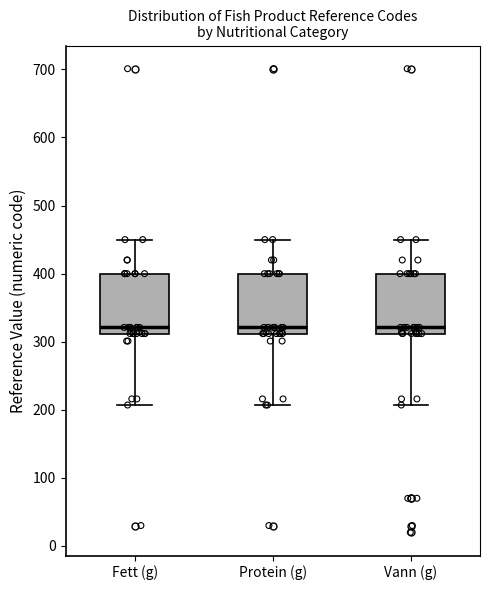

Reading left to right, read every box against the y-axis: the position of its median line, the range the box covers, and the ends of its whiskers. The values are not printed on the chart, so give them approximately, as read against the axis.

Fett (g): median 320, box 310 to 400, whiskers 210 to 450
Protein (g): median 320, box 310 to 400, whiskers 210 to 450
Vann (g): median 320, box 310 to 400, whiskers 210 to 450